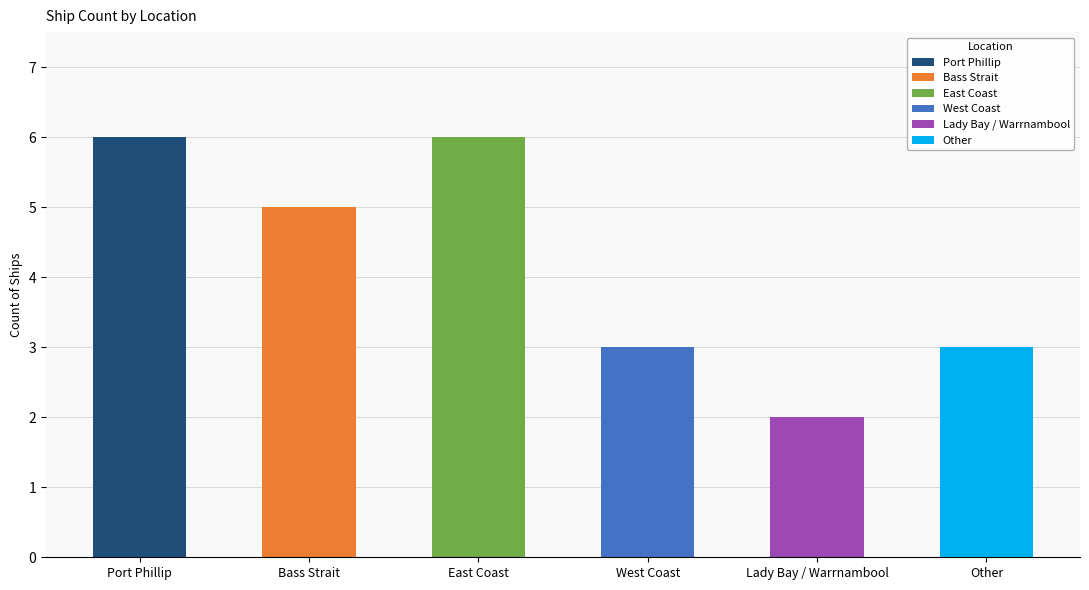

Between Other and East Coast, which is larger?

East Coast